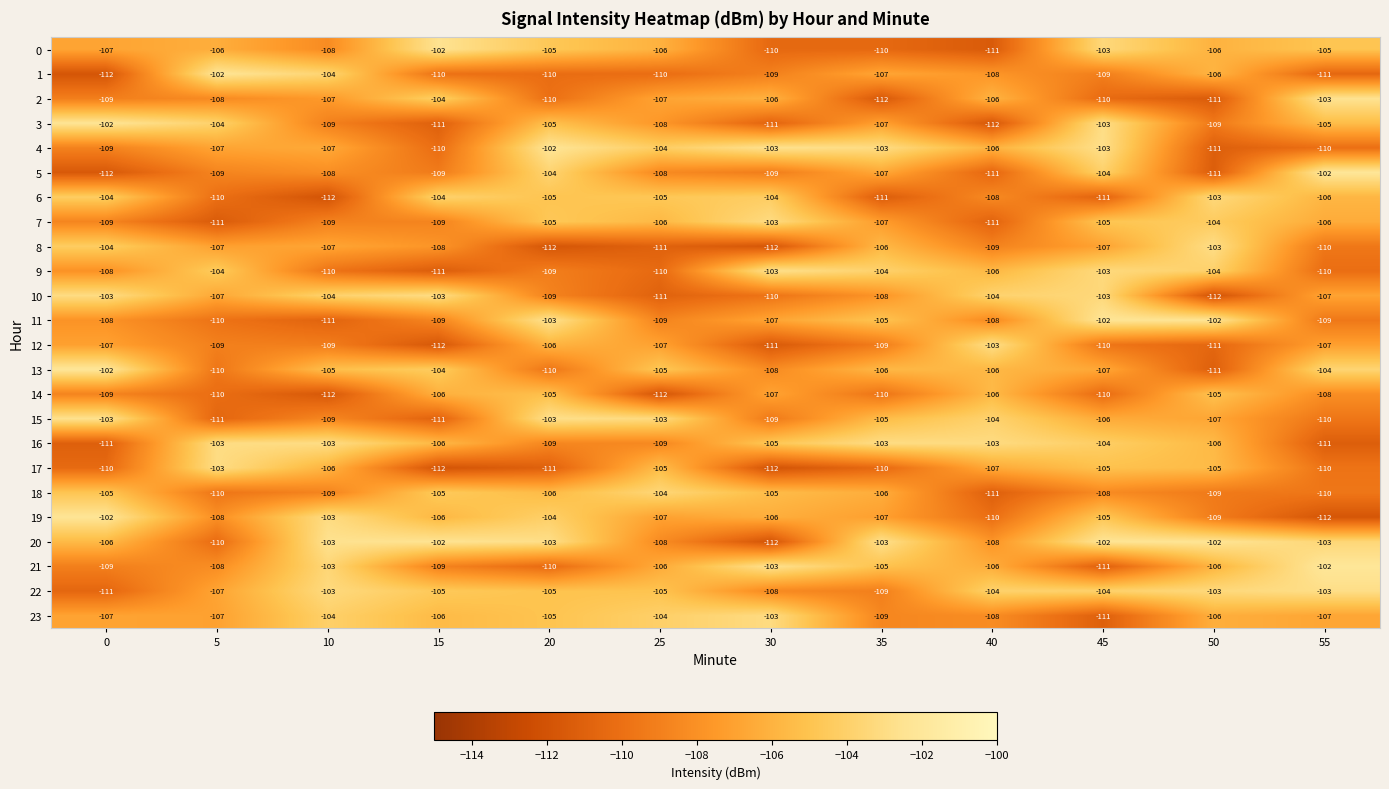

The 5 series shows -176 at 5. True or false?

False